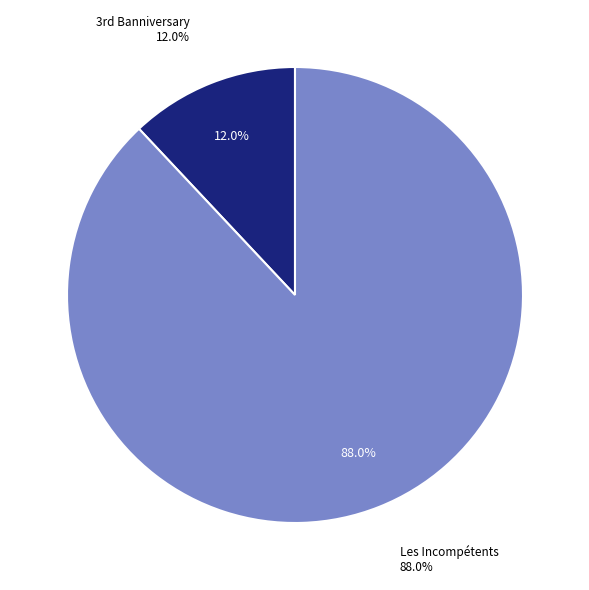

The Les Incompétents slice represents 88% of the pie. True or false?

True